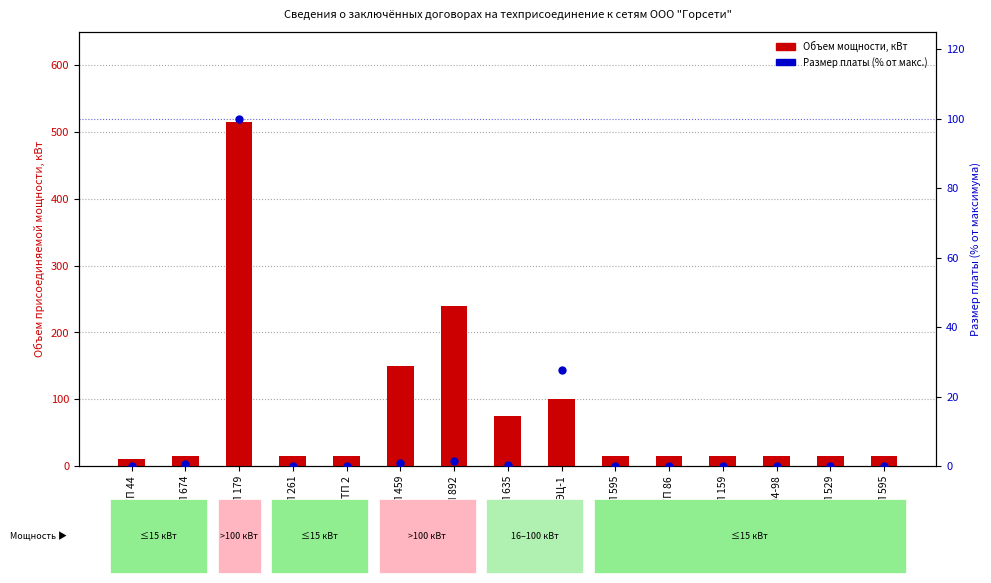

What are all the series names shown in the legend?

Объем мощности, кВт, Размер платы (% от макс.)